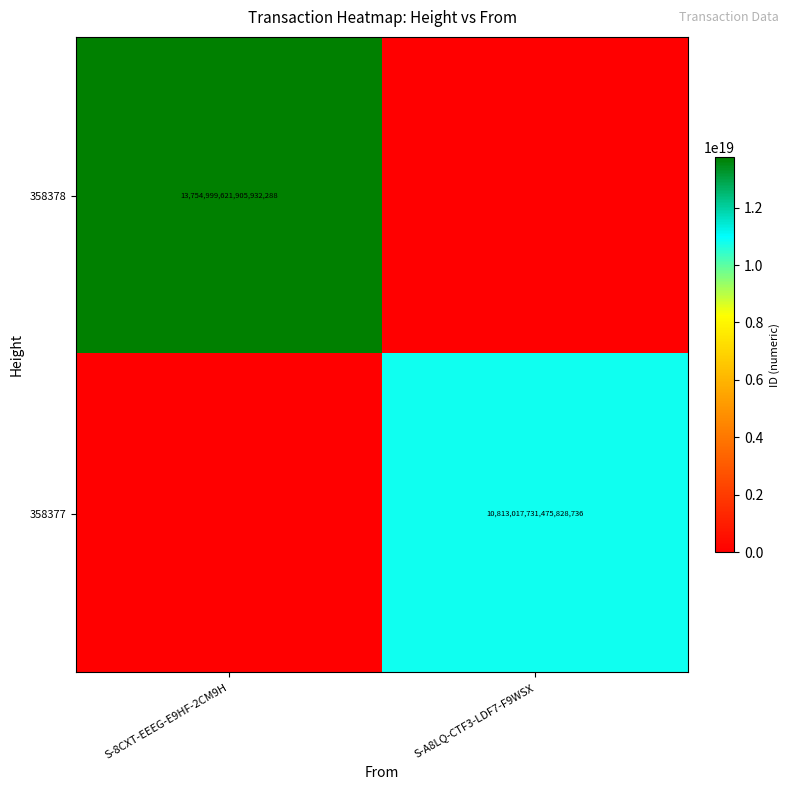

Is it true that 358378 equals 13754999621905932288 at S-8CXT-EEEG-E9HF-2CM9H?

True